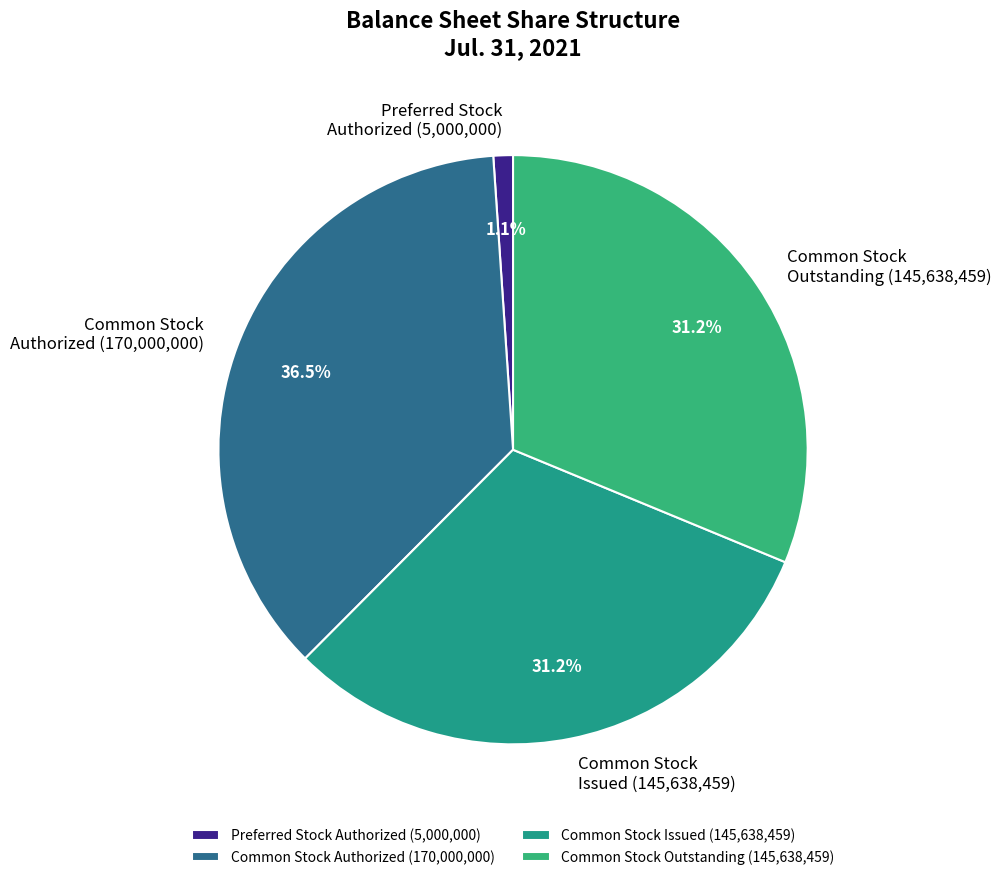

Is there a majority slice in this chart?

No